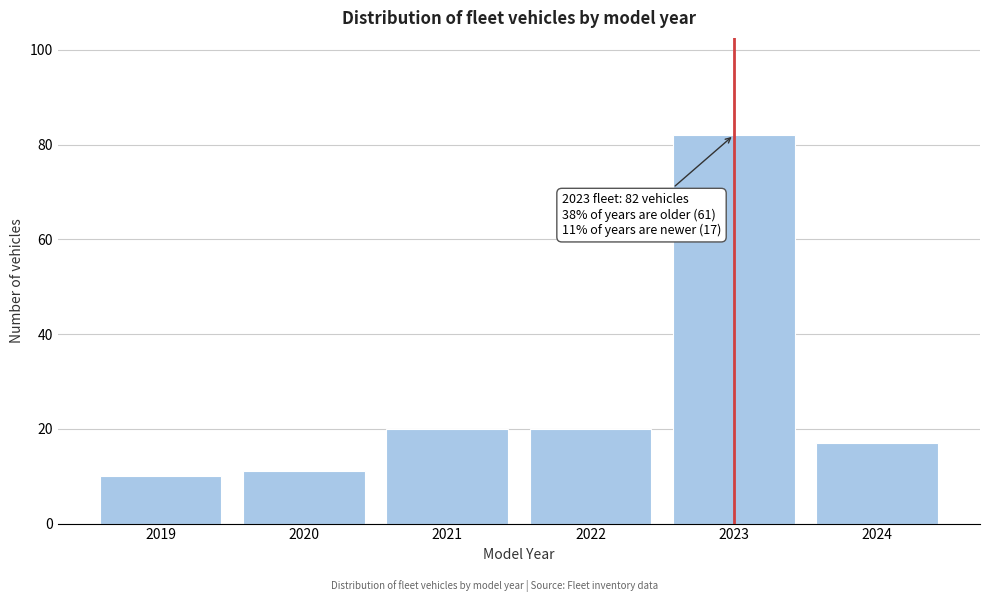

Reading left to right, list all the values displayed in this chart.

10	11	20	20	82	17